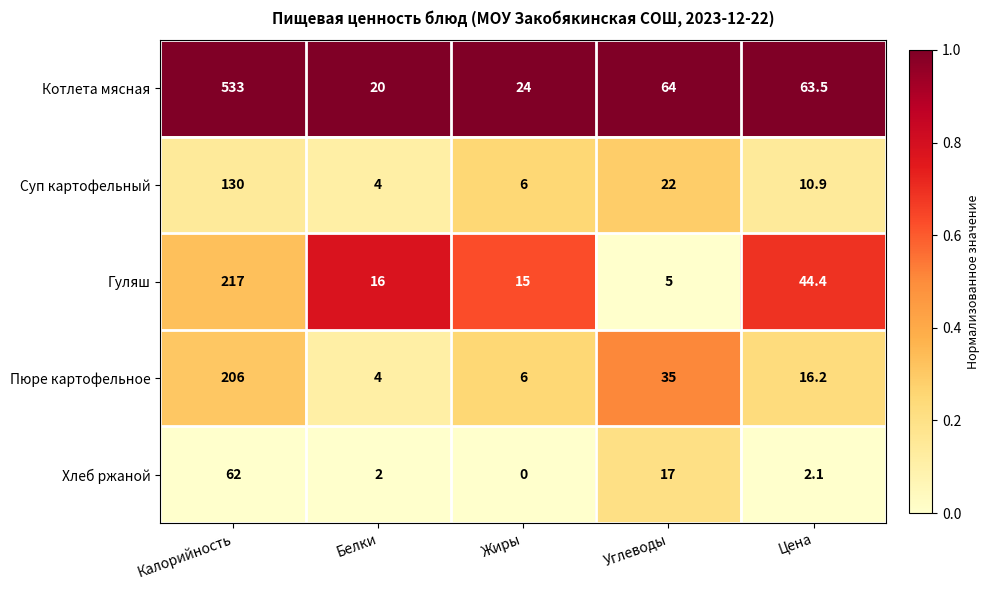

Which label corresponds to the largest value in the chart?

Калорийность